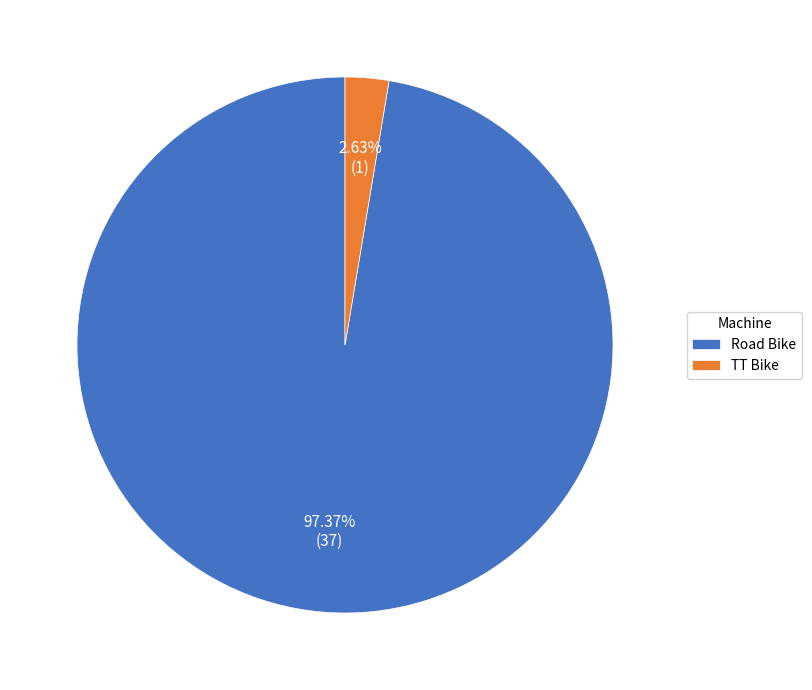

What percentage is the Road Bike slice, to the nearest percent?

97%